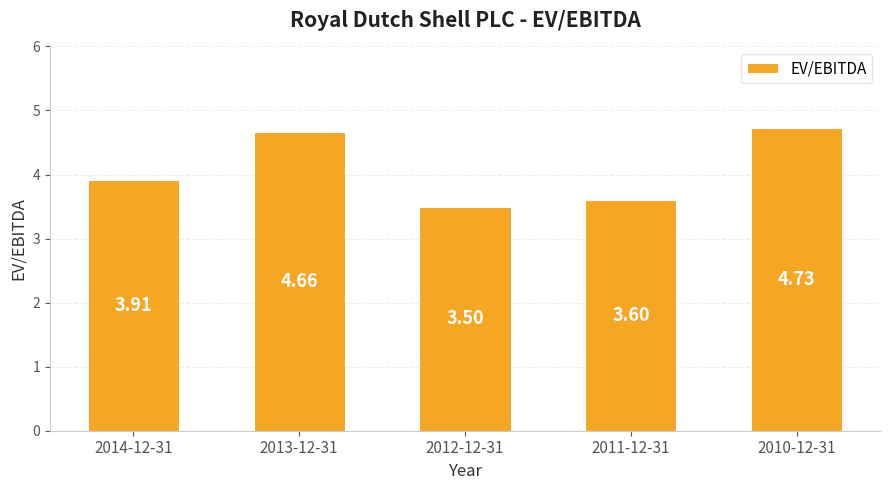

List the labels in order of value, smallest first.

2012-12-31, 2011-12-31, 2014-12-31, 2013-12-31, 2010-12-31